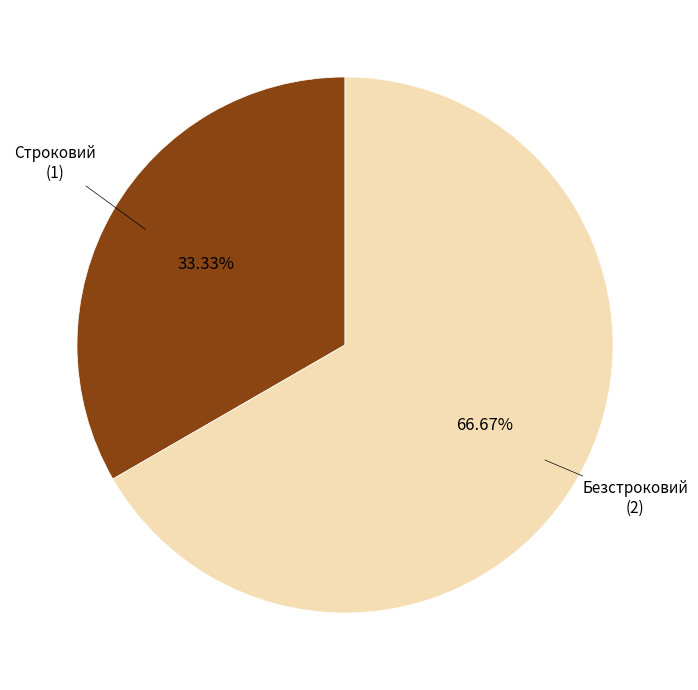

Is there any slice that represents more than half of the pie?

Yes